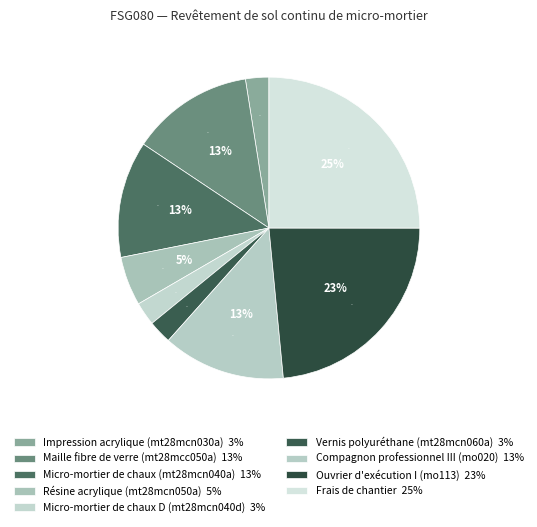

The Impression acrylique (mt28mcn030a) slice represents 1% of the pie. True or false?

False